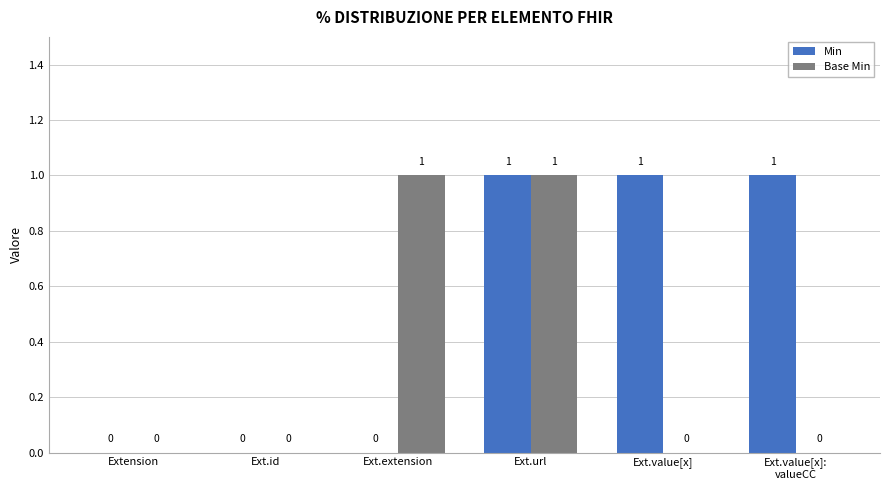

How many Base Min values are between 0 and 1?

6